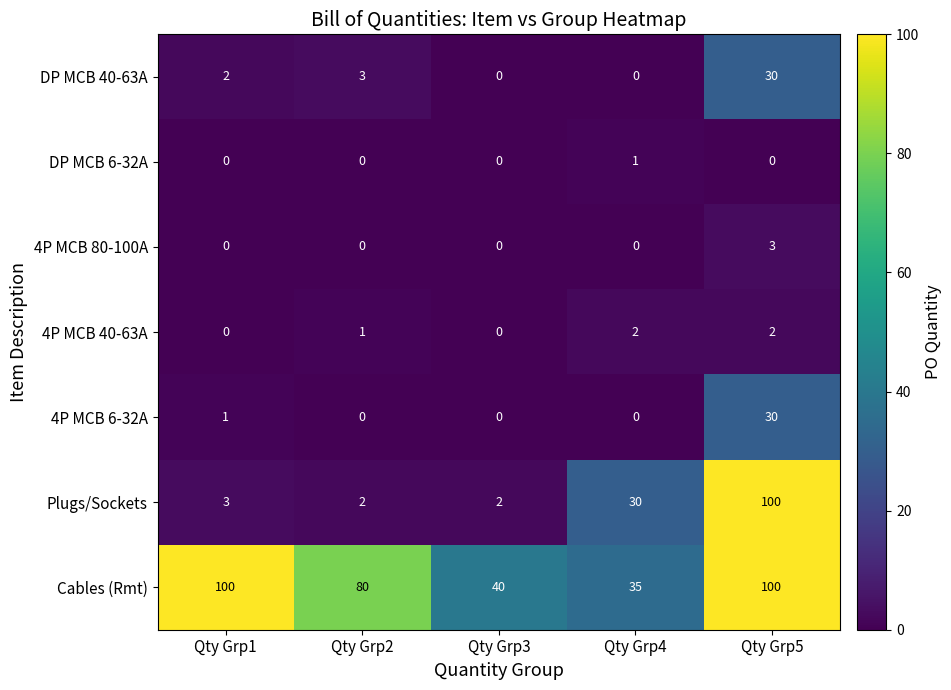

What is the sum of all DP MCB 40-63A values?

35